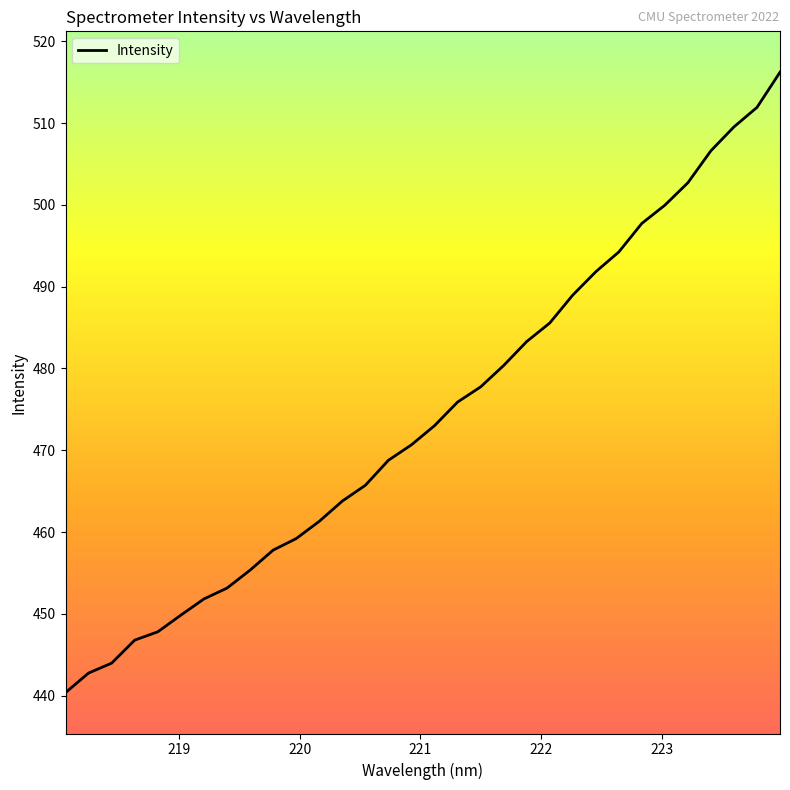

What is the difference between the maximum and minimum values?

75.8